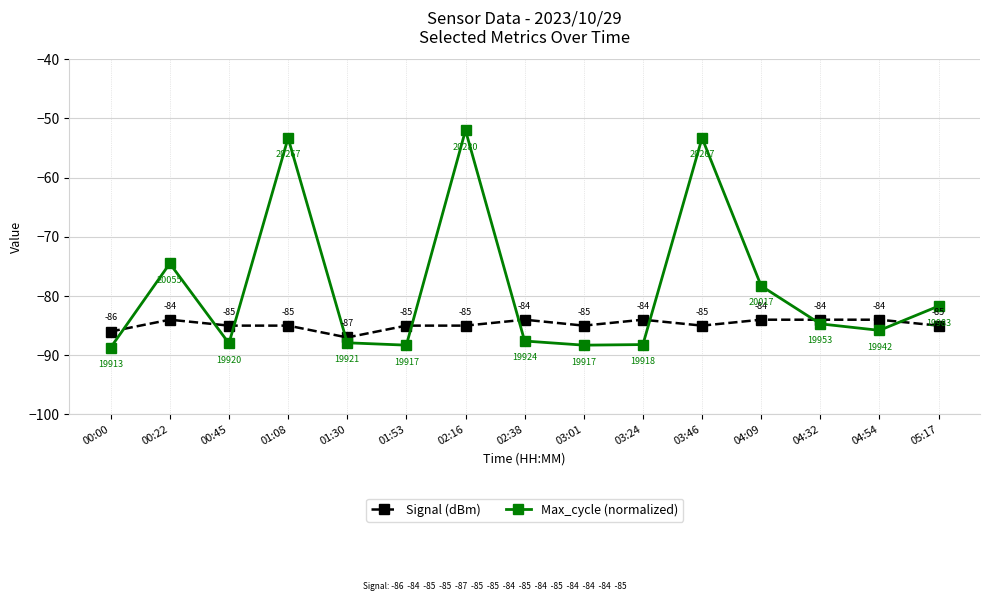

What is the label of the 4th point from the right?

04:09